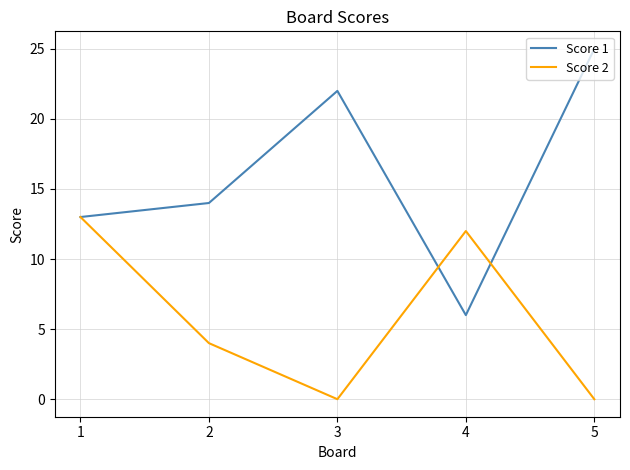

At which label is Score 1 closest to 15?

2